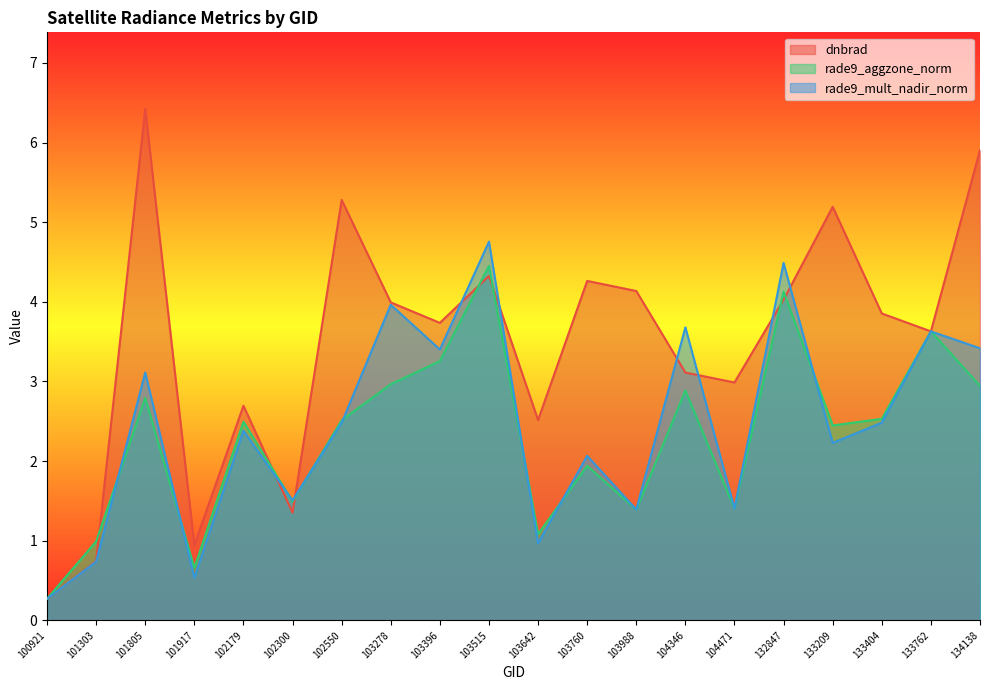

What is the difference between the maximum and minimum values in the rade9_aggzone_norm series?

4.2